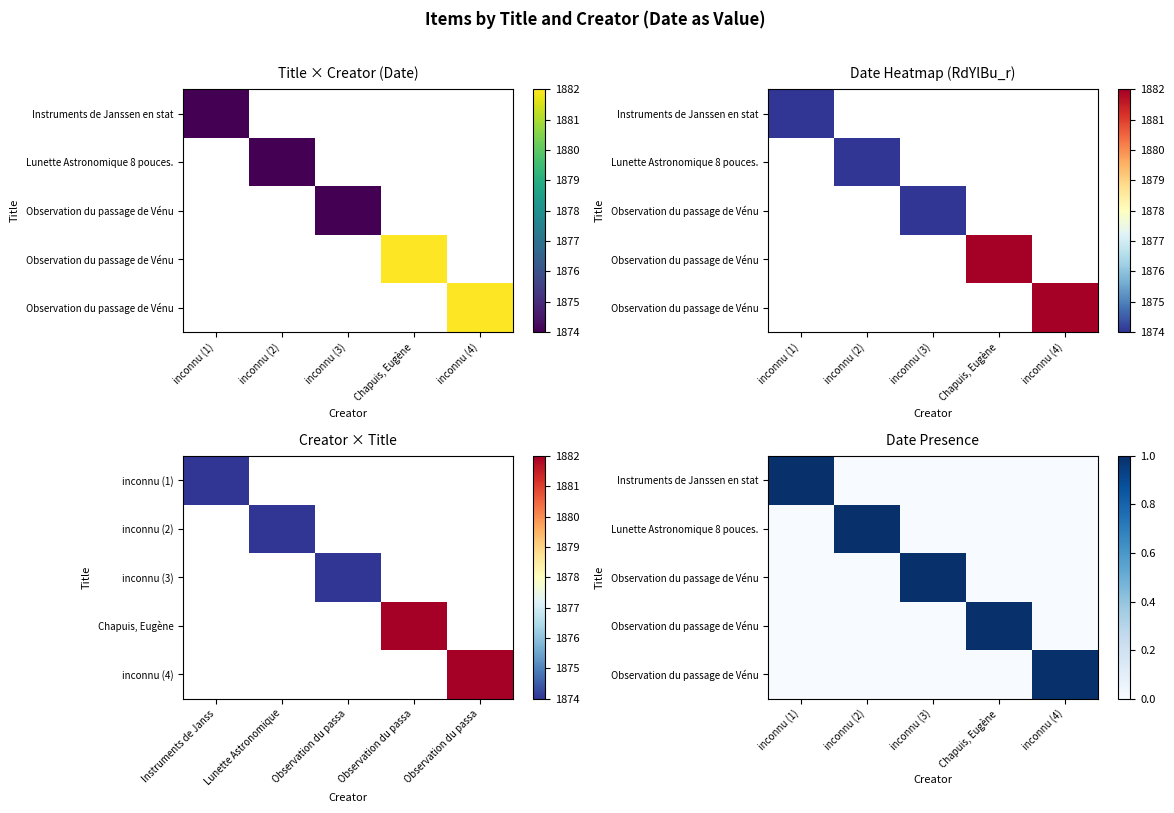

What is the spread (max minus min) of values at inconnu (4)?

1